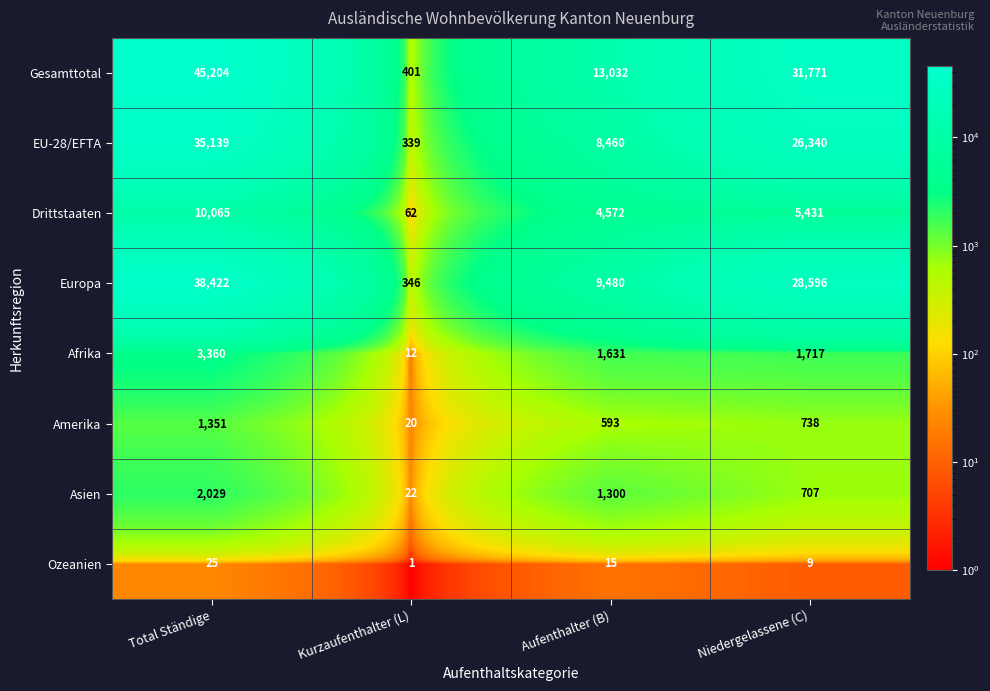

Between Total Ständige and Kurzaufenthalter (L), which series saw the biggest shift?

Gesamttotal